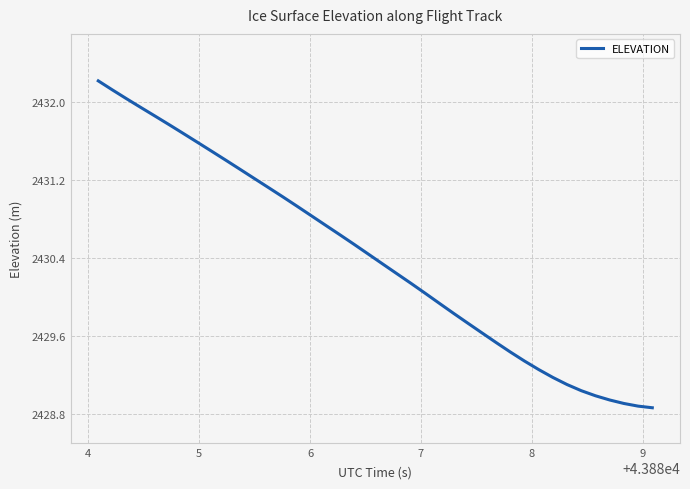

What is the greatest value displayed?

2432.2